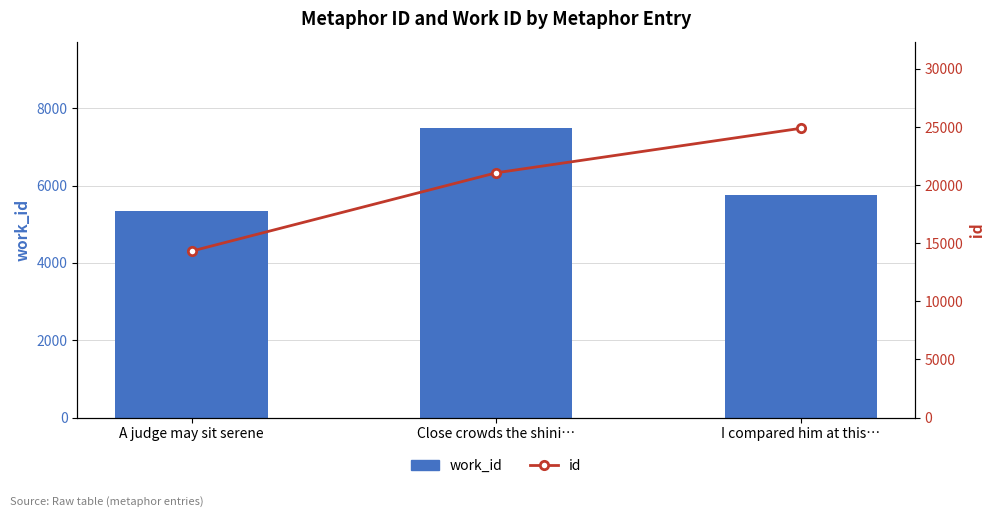

How many data points does each series have?

3